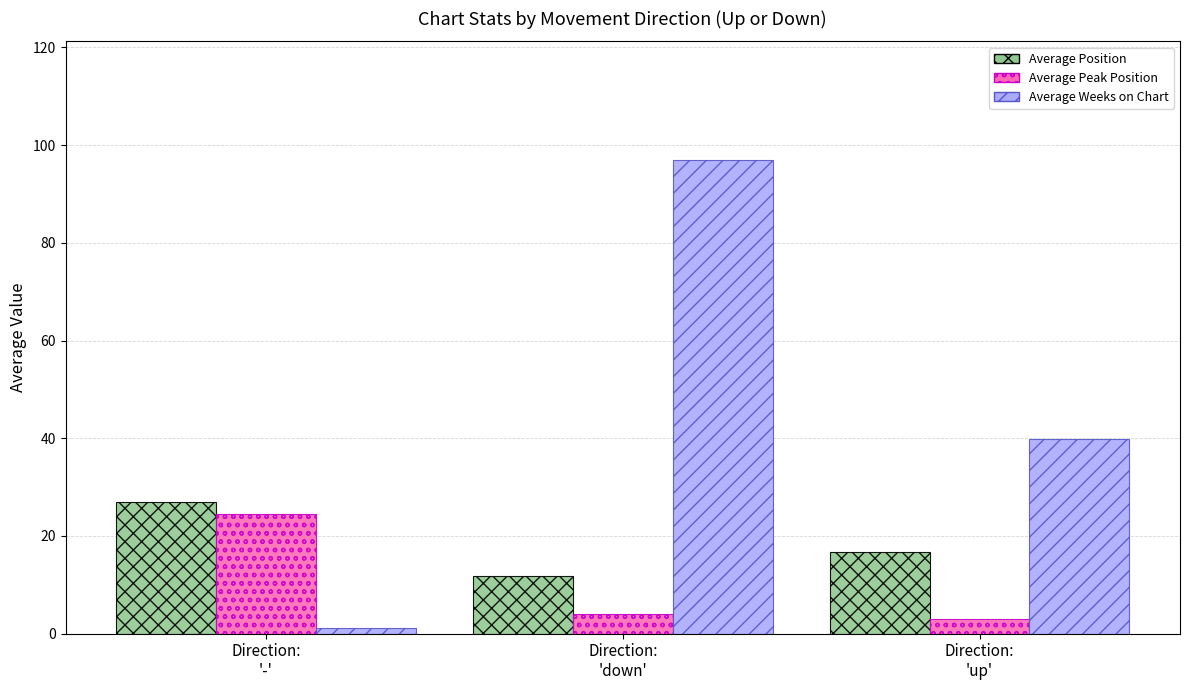

Which series has the largest range (max minus min)?

Average Weeks on Chart